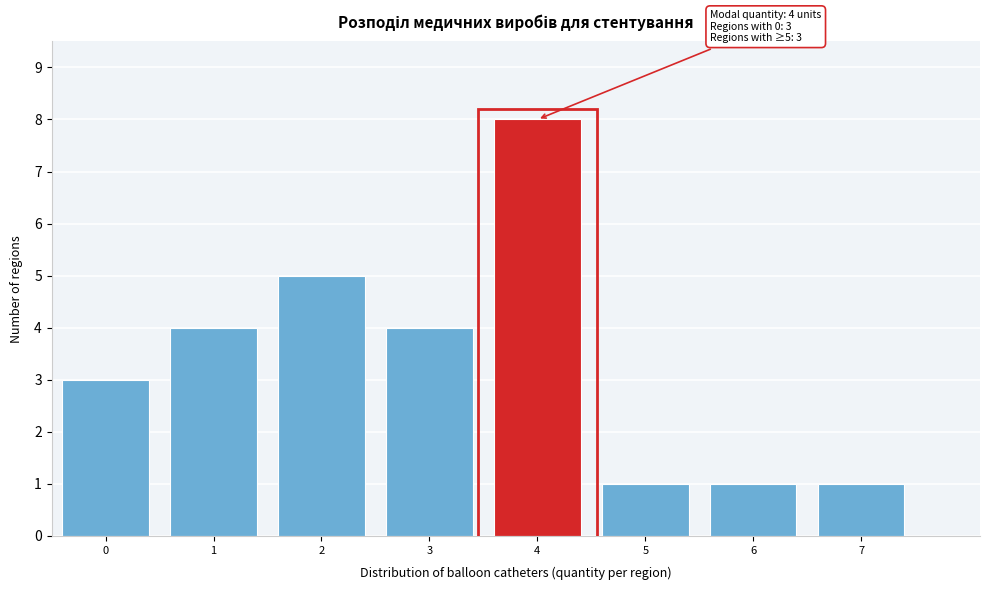

Reading right to left, extract all data points from this chart.

1	1	1	8	4	5	4	3